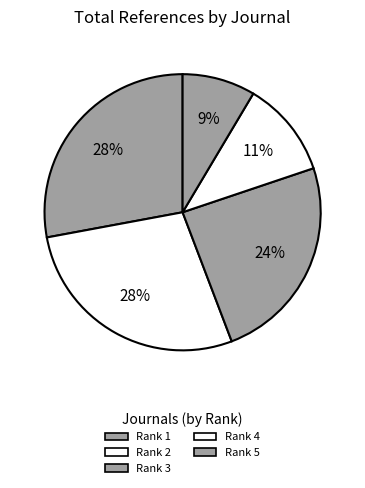

To the nearest percent, what is the difference between the largest and smallest slice percentages?

19%